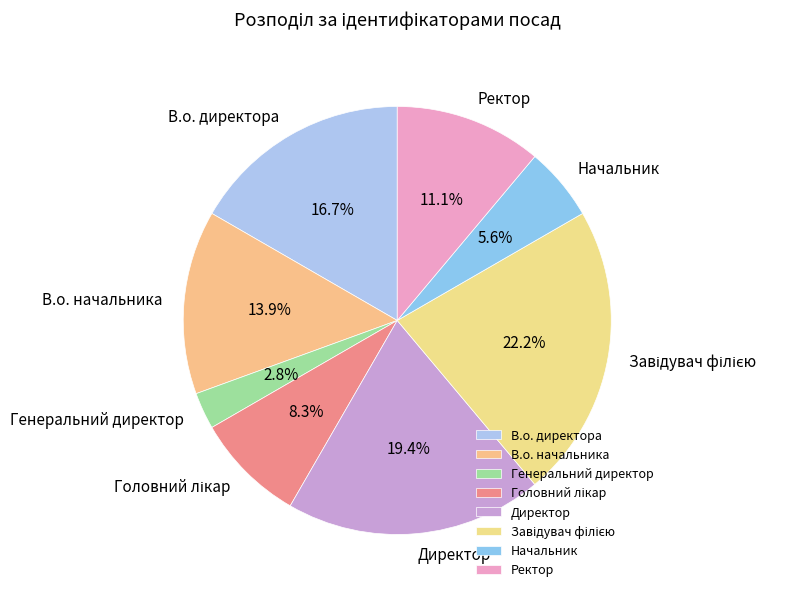

What percentage is the Генеральний директор slice, to the nearest percent?

3%